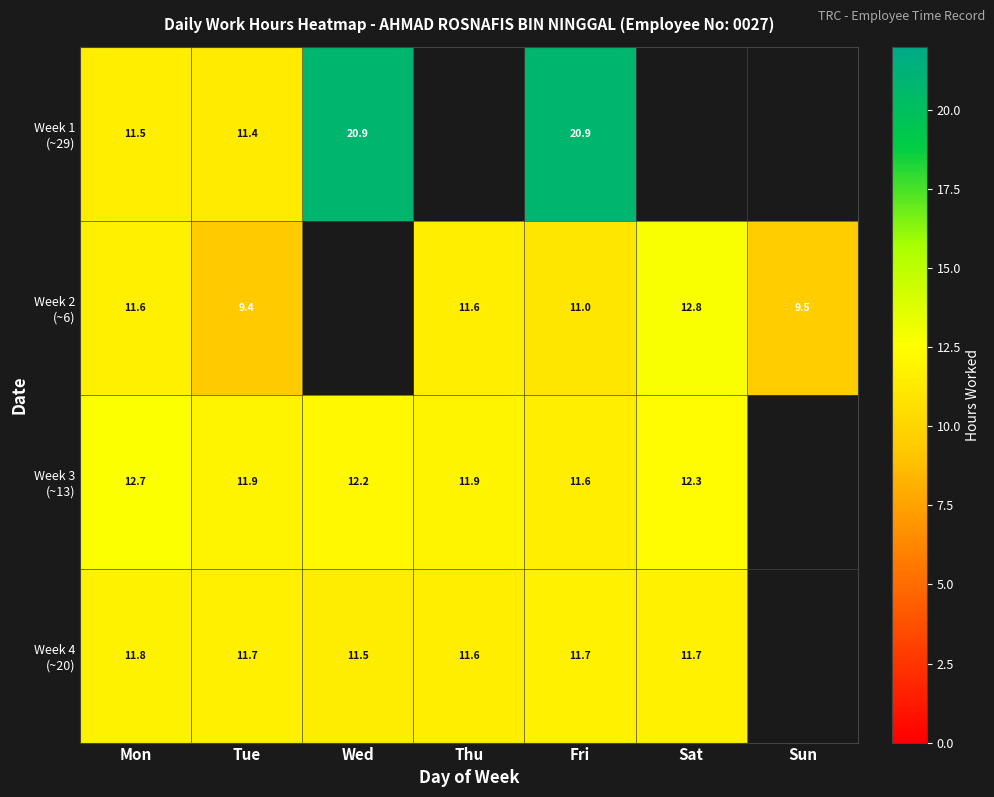

At which category is the sum across all series the highest?

Fri